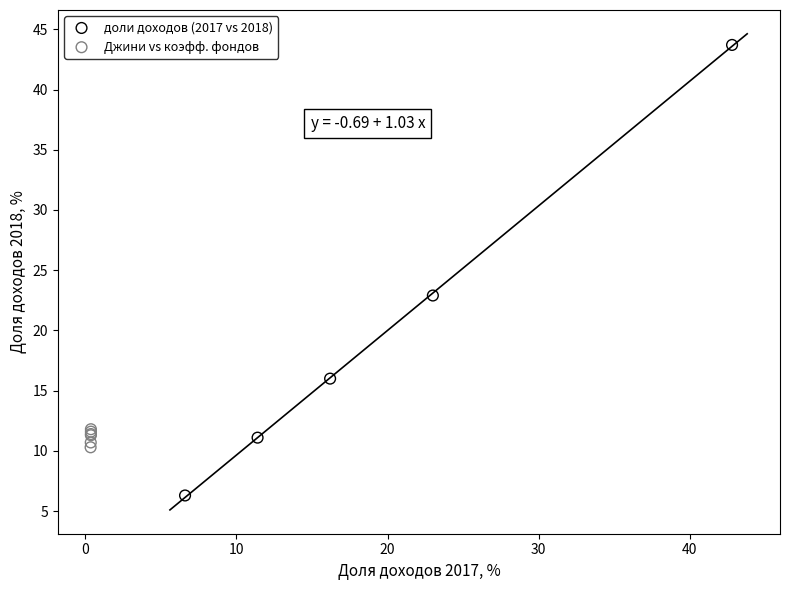

What are all the series names shown in the legend?

доли доходов (2017 vs 2018), Джини vs коэфф. фондов